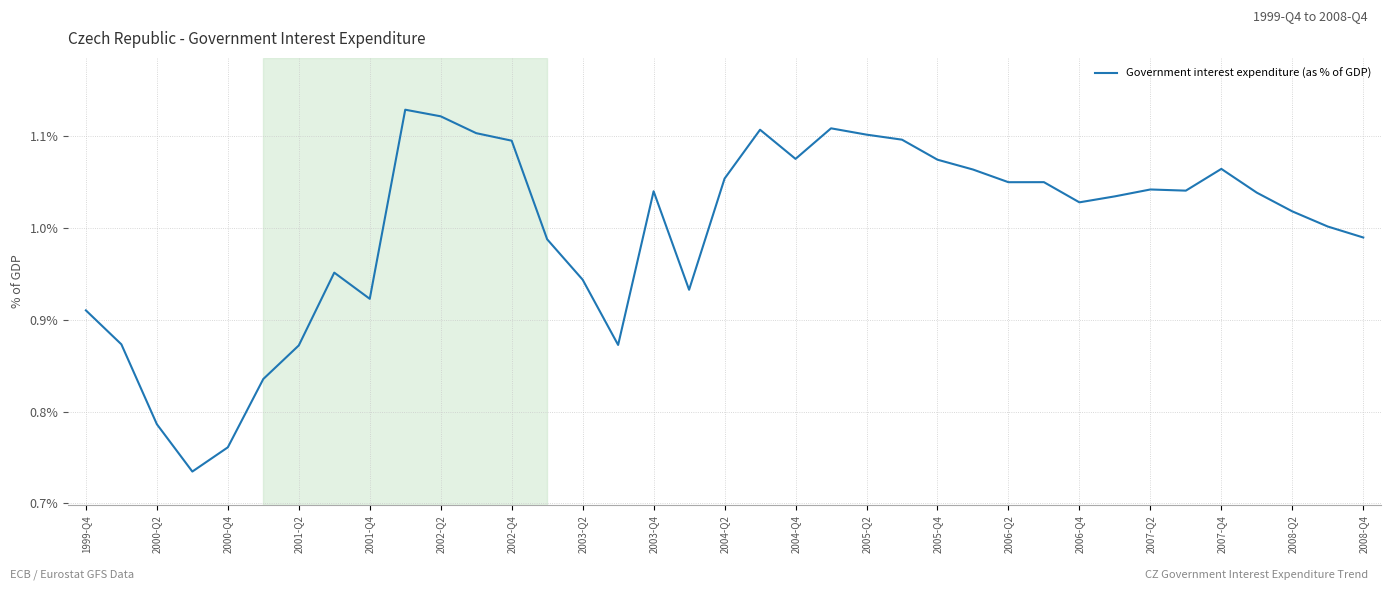

What is the difference between the maximum and second lowest values?

0.4